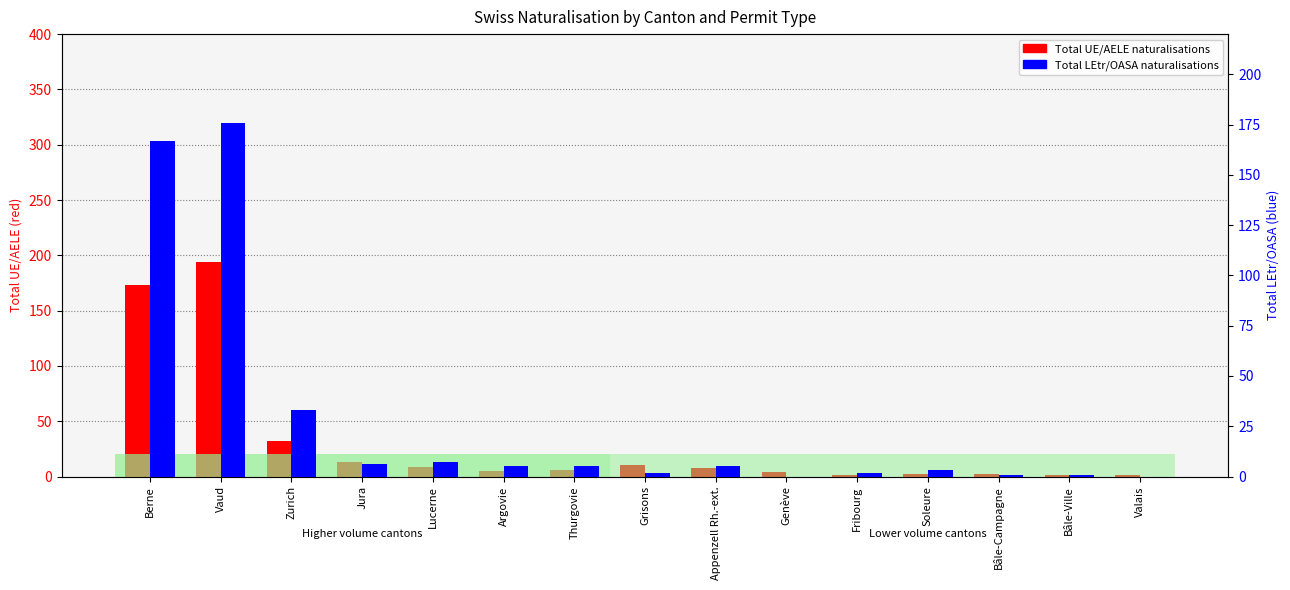

Reading right to left, list all the values displayed in this chart.

Total UE/AELE: Valais=1	Bâle-Ville=1	Bâle-Campagne=2	Soleure=2	Fribourg=1	Genève=4	Appenzell Rh.-ext.=8	Grisons=10	Thurgovie=6	Argovie=5	Lucerne=9	Jura=13	Zurich=32	Vaud=194	Berne=173
Total LEtr/OASA: Valais=0	Bâle-Ville=1	Bâle-Campagne=1	Soleure=3	Fribourg=2	Genève=0	Appenzell Rh.-ext.=5	Grisons=2	Thurgovie=5	Argovie=5	Lucerne=7	Jura=6	Zurich=33	Vaud=176	Berne=167